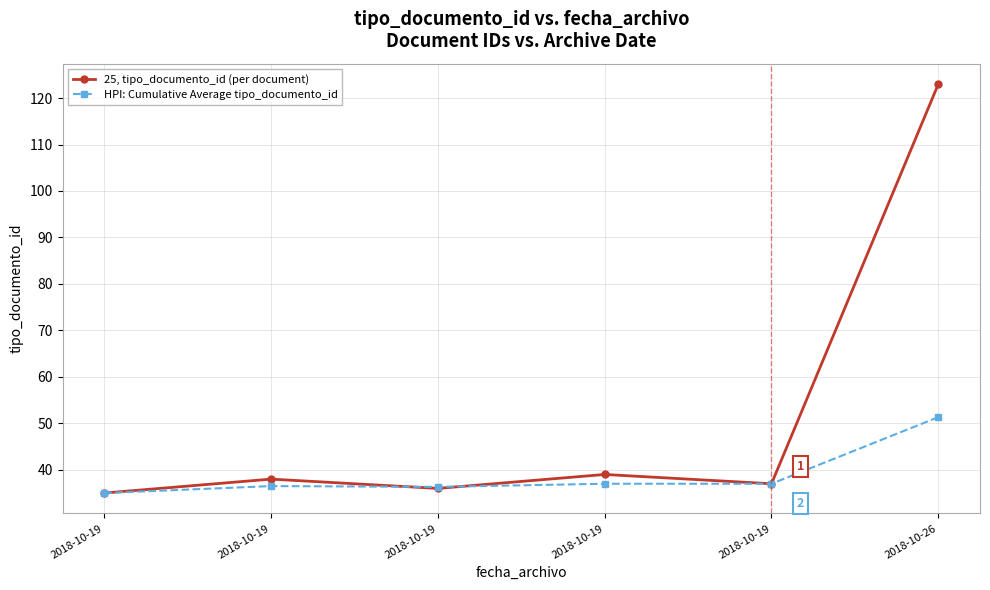

At which label does 25, tipo_documento_id (per document) first exceed 38?

2018-10-19